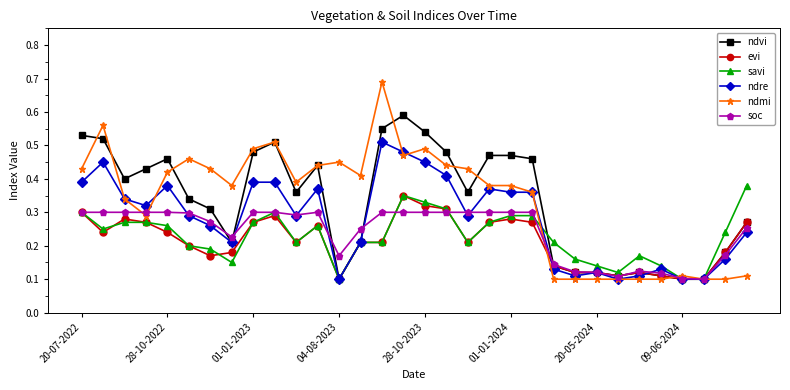

Which series has the largest range (max minus min)?

ndmi